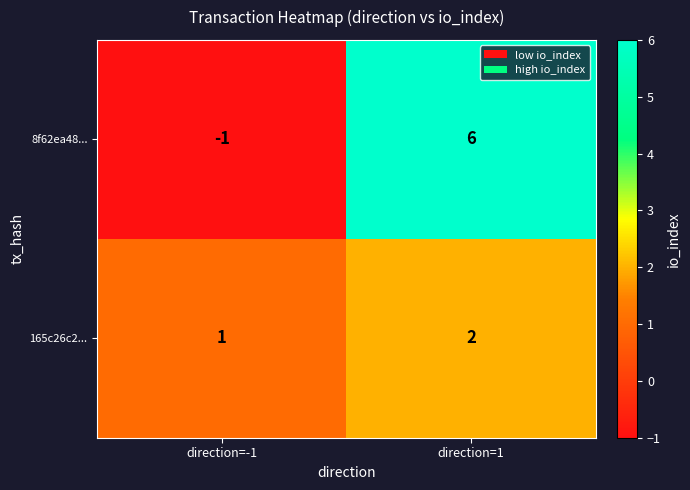

How many distinct data groups are displayed?

2